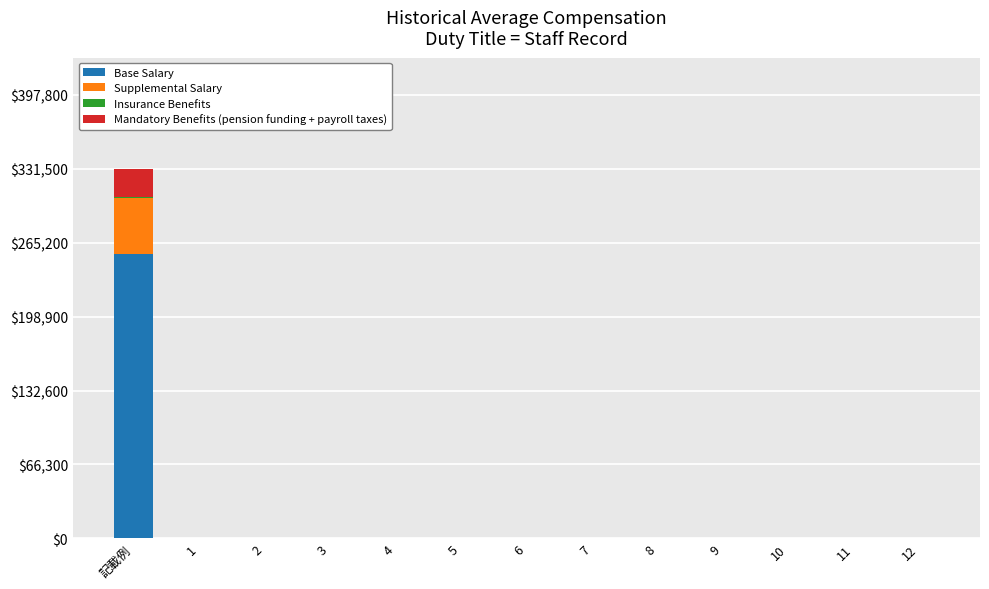

Which category has the highest value in the Base Salary series?

記載例